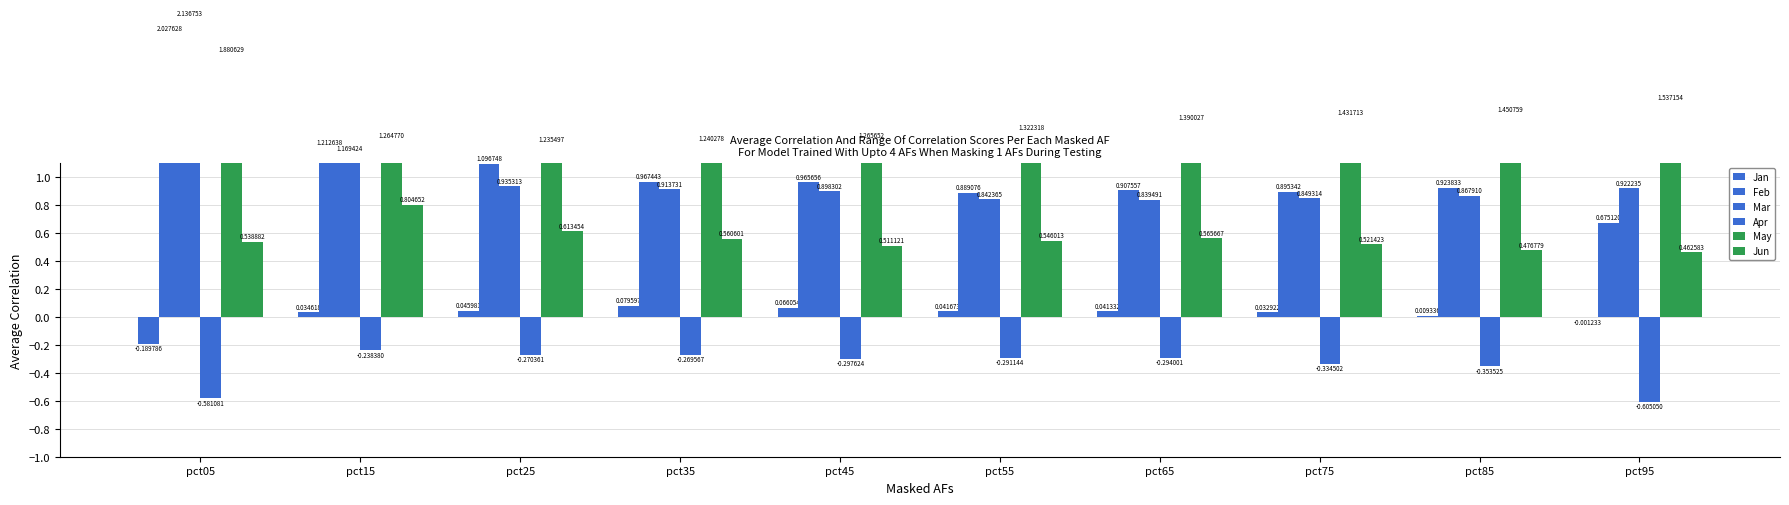

Which series has the largest range (max minus min)?

Feb